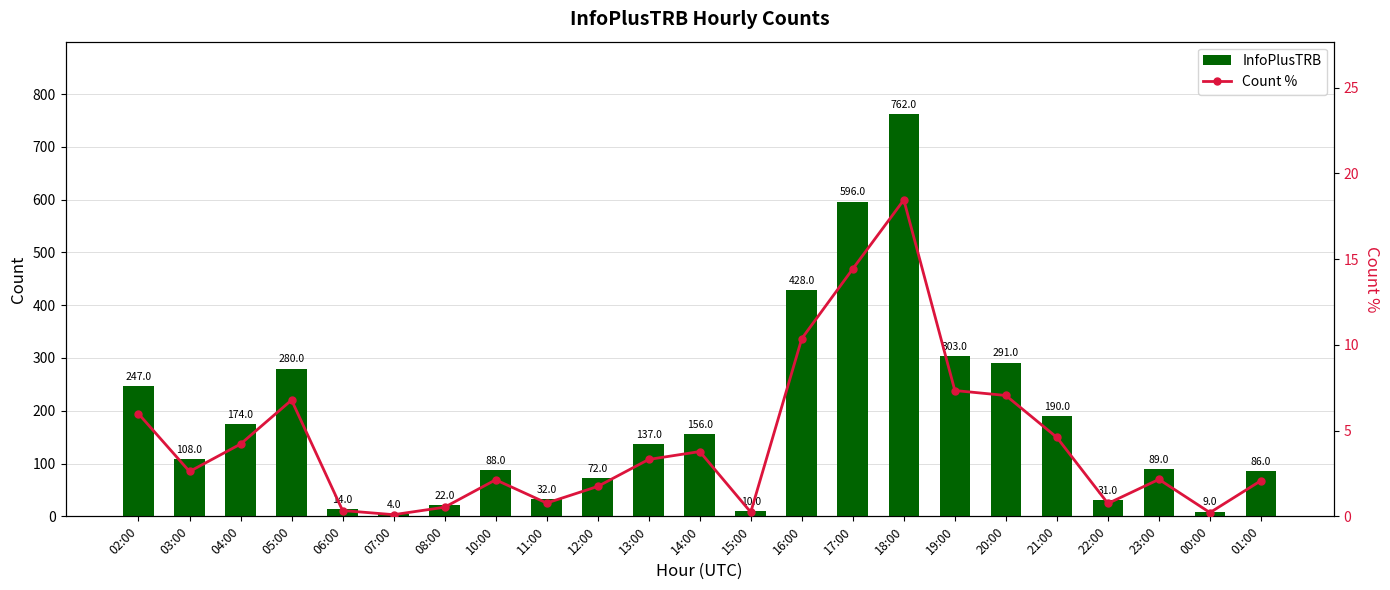

Reading right to left, extract all data points from this chart.

InfoPlusTRB: 86.0	9.0	89.0	31.0	190.0	291.0	303.0	762.0	596.0	428.0	10.0	156.0	137.0	72.0	32.0	88.0	22.0	4.0	14.0	280.0	174.0	108.0	247.0
Count %: 2.1	0.2	2.2	0.8	4.6	7.0	7.3	18.5	14.4	10.4	0.2	3.8	3.3	1.7	0.8	2.1	0.5	0.1	0.3	6.8	4.2	2.6	6.0